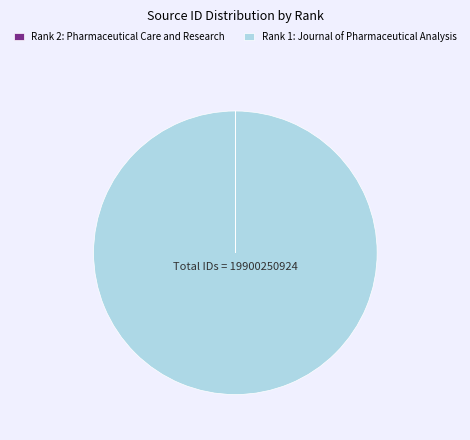

Which slice represents more than half of the pie?

Rank 1: Journal of Pharmaceutical Analysis